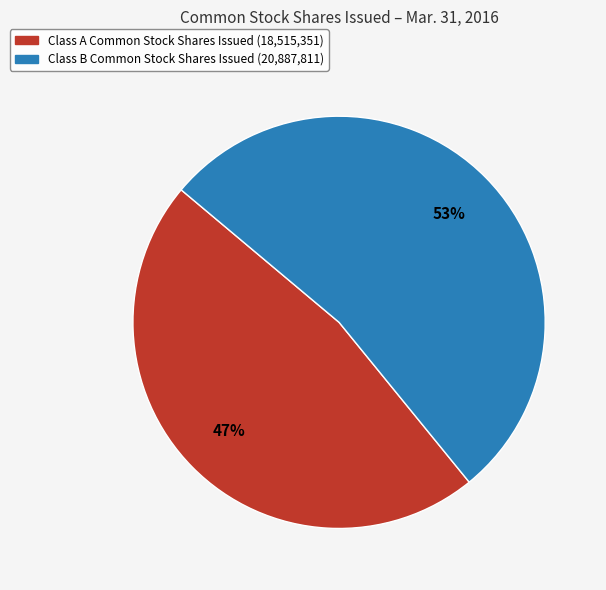

Does any single category account for the majority?

Yes